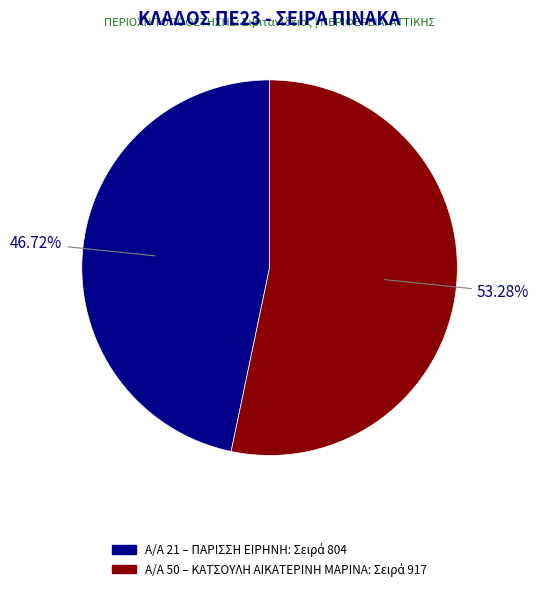

Does any single category account for the majority?

Yes